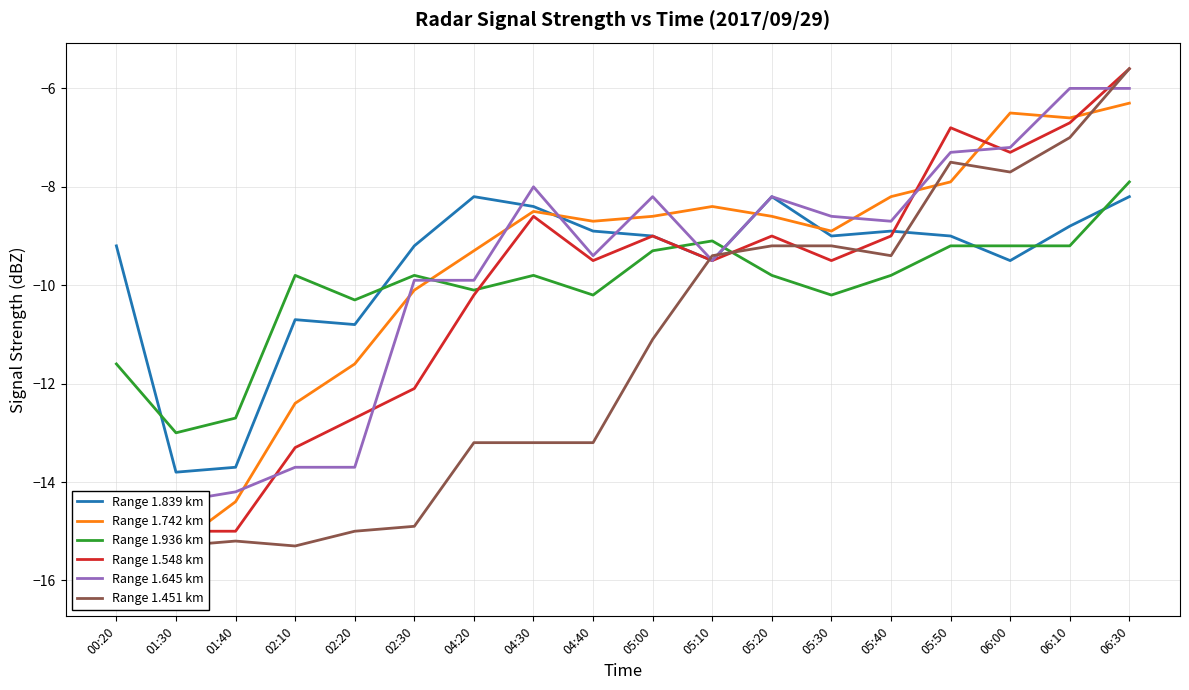

Does the chart have visible grid lines?

Yes